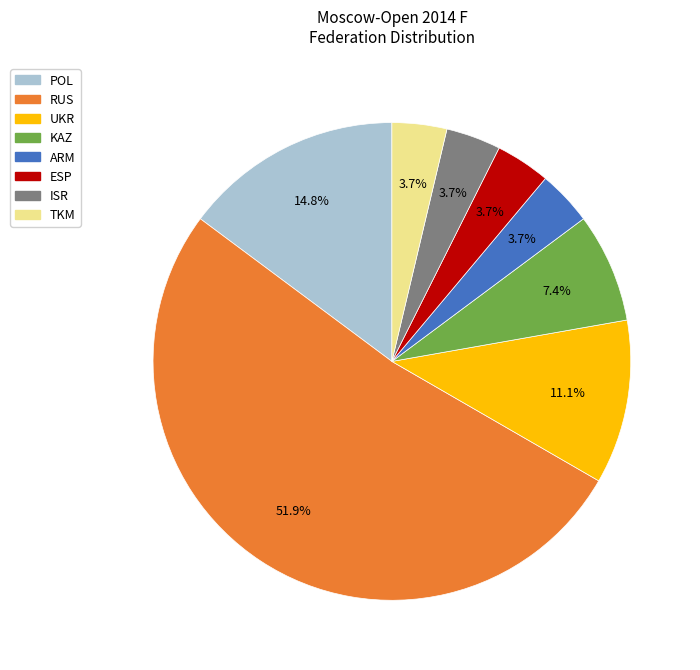

To the nearest percent, what is the difference between the largest and smallest slice percentages?

48%